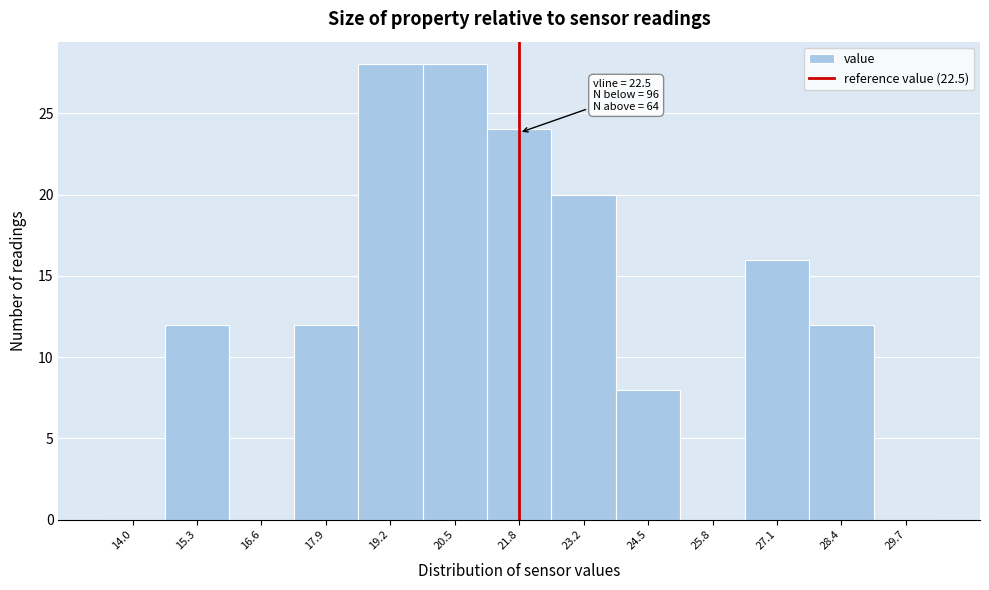

Reading left to right, extract all data points from this chart.

14.0=0	15.3=12	16.6=0	17.9=12	19.2=28	20.5=28	21.8=24	23.2=20	24.5=8	25.8=0	27.1=16	28.4=12	29.7=0